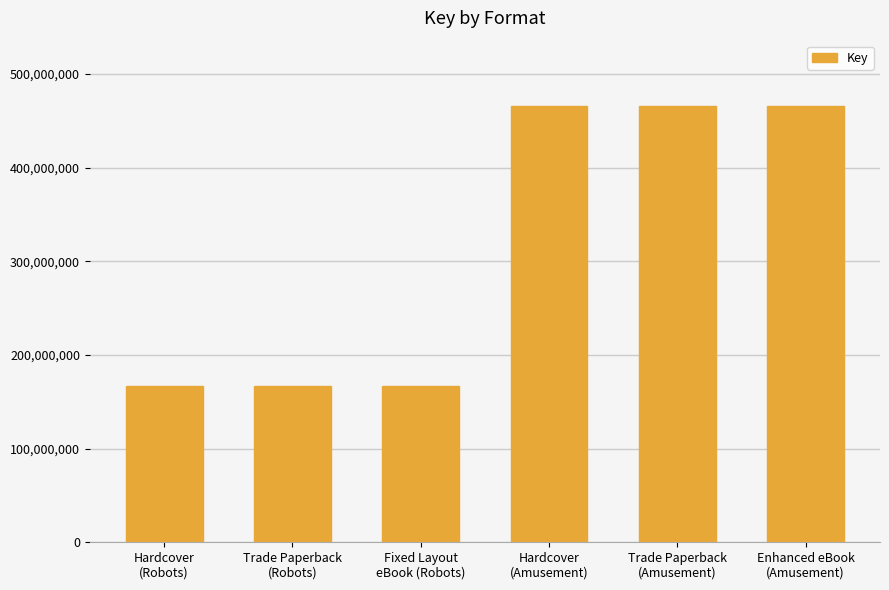

Approximately how many times larger is the value at Trade Paperback
(Robots) compared to Trade Paperback
(Amusement)?

0.4